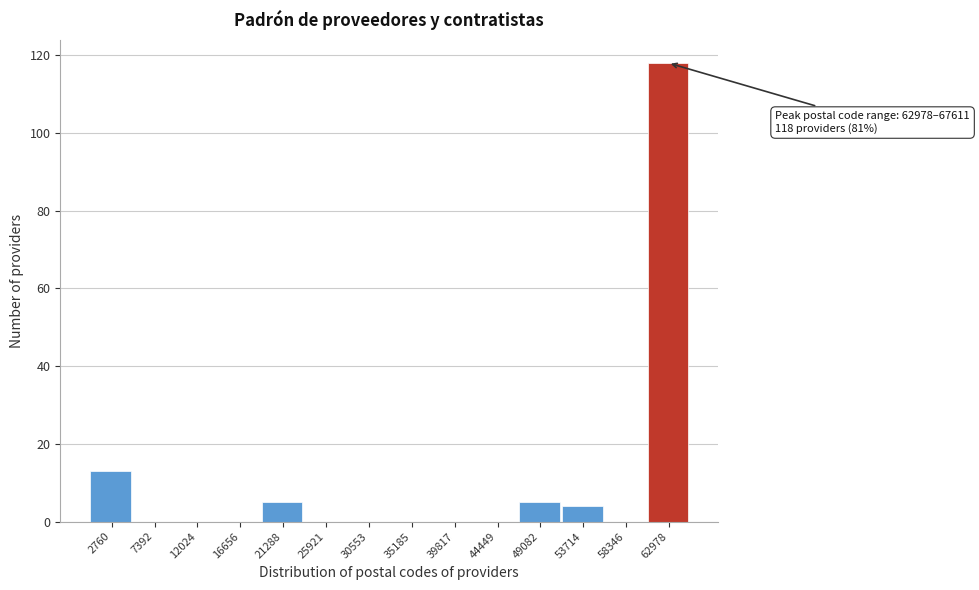

Reading left to right, what are all the values shown in this chart?

2760=13	7392=0	12024=0	16656=0	21288=5	25921=0	30553=0	35185=0	39817=0	44449=0	49082=5	53714=4	58346=0	62978=118